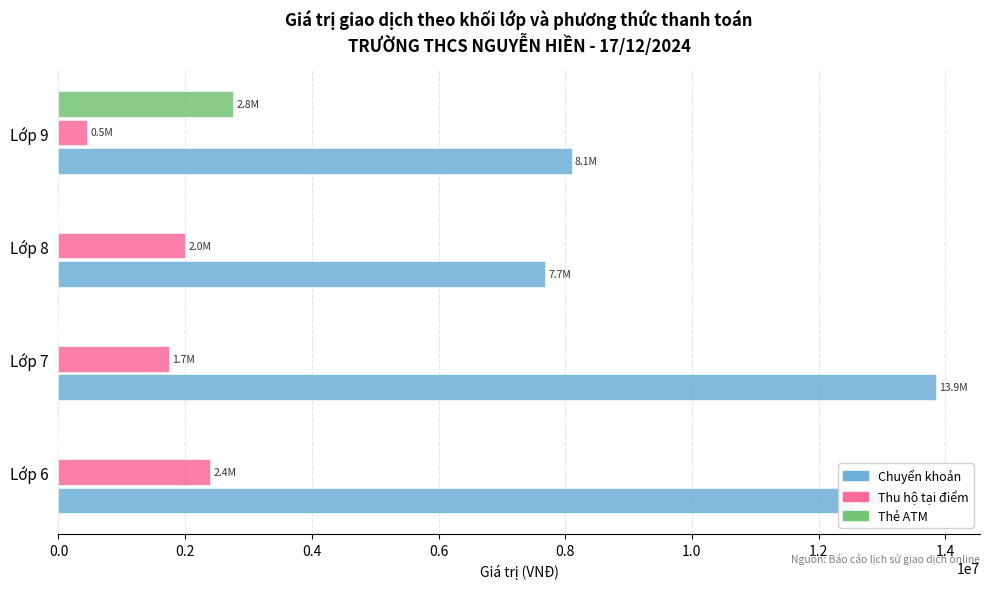

Which category has the highest value in the Thu hộ tại điểm series?

Lớp 6